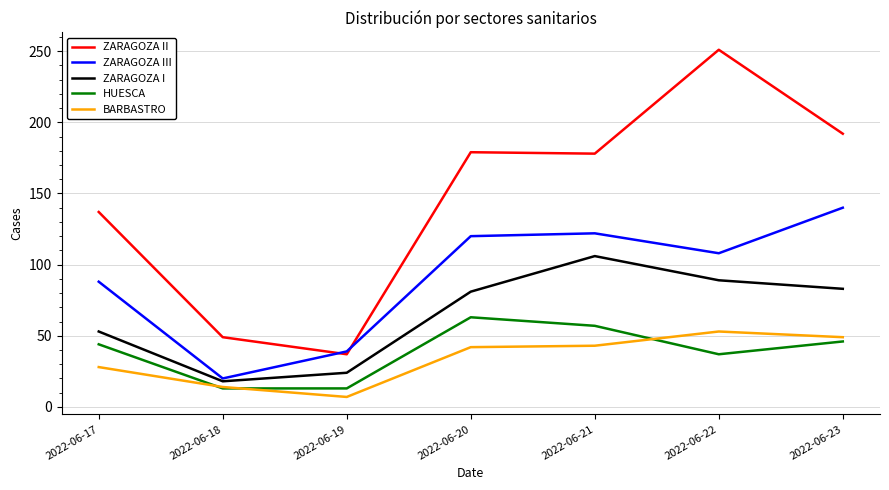

True or false: BARBASTRO and ZARAGOZA II intersect in this chart.

False